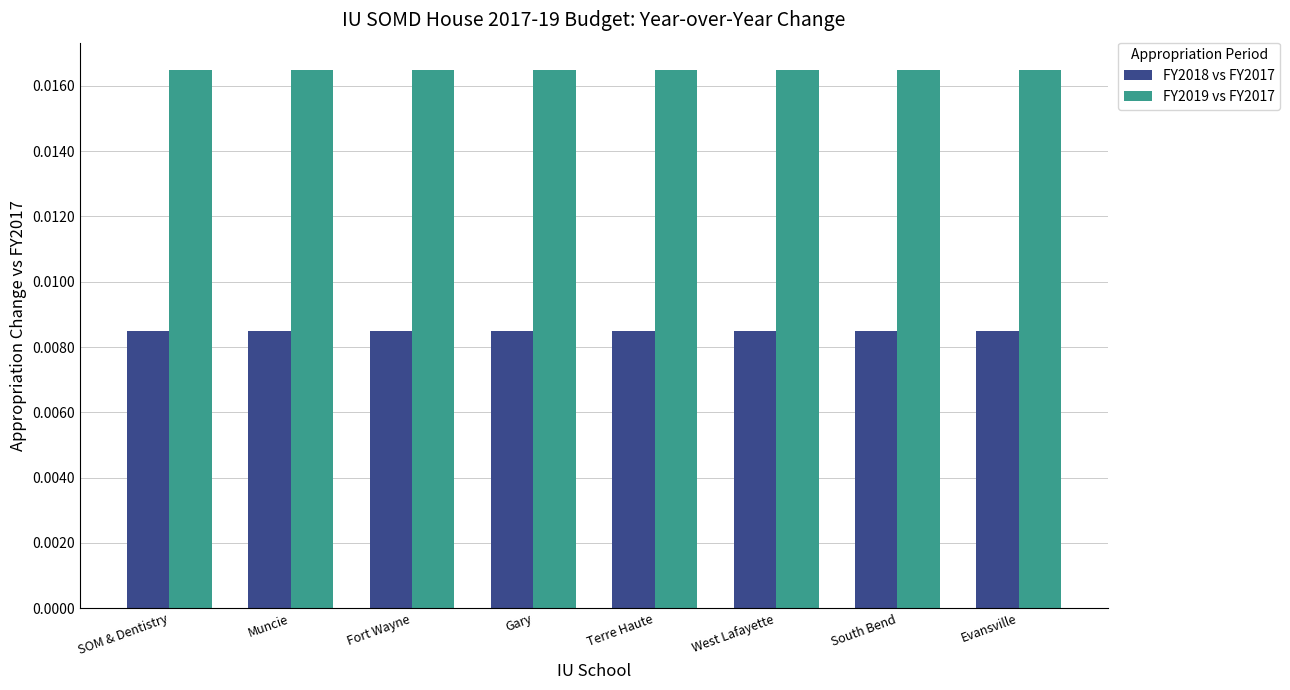

How many FY2018 vs FY2017 values are between 0 and 1?

8